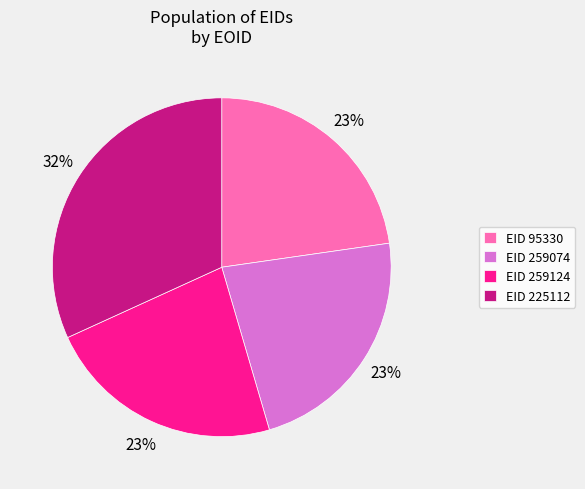

Which category has the biggest portion of the pie?

EID 225112